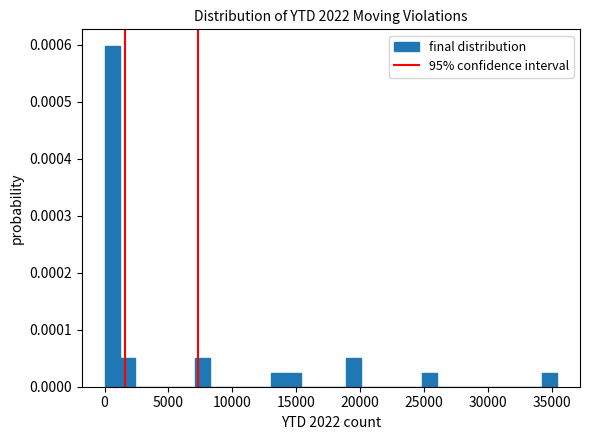

Around what value on the x-axis is the tallest bar? Give the approximate position of its centre, as read against the axis.

500